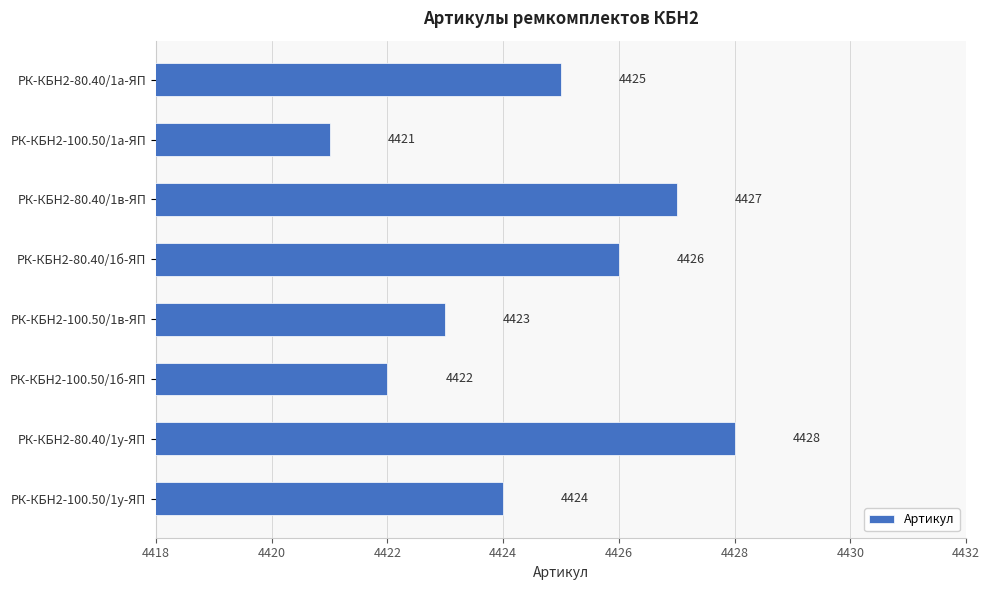

How many data points are less than 4425?

4